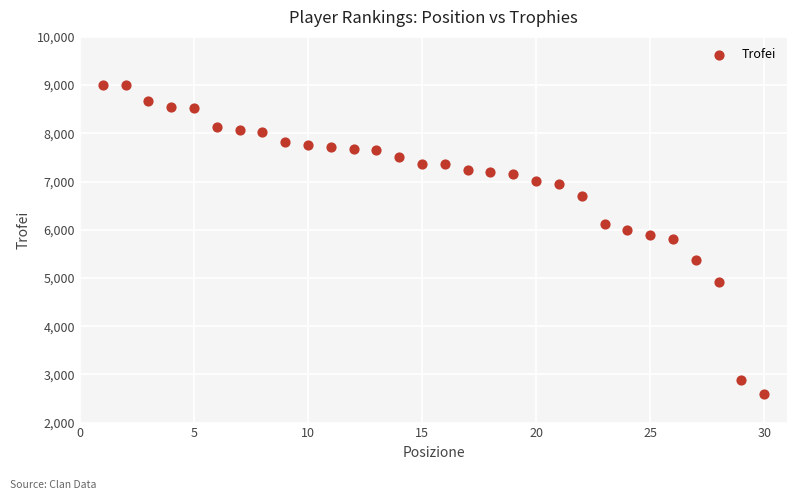

What is the range of X values (max minus min)?

29